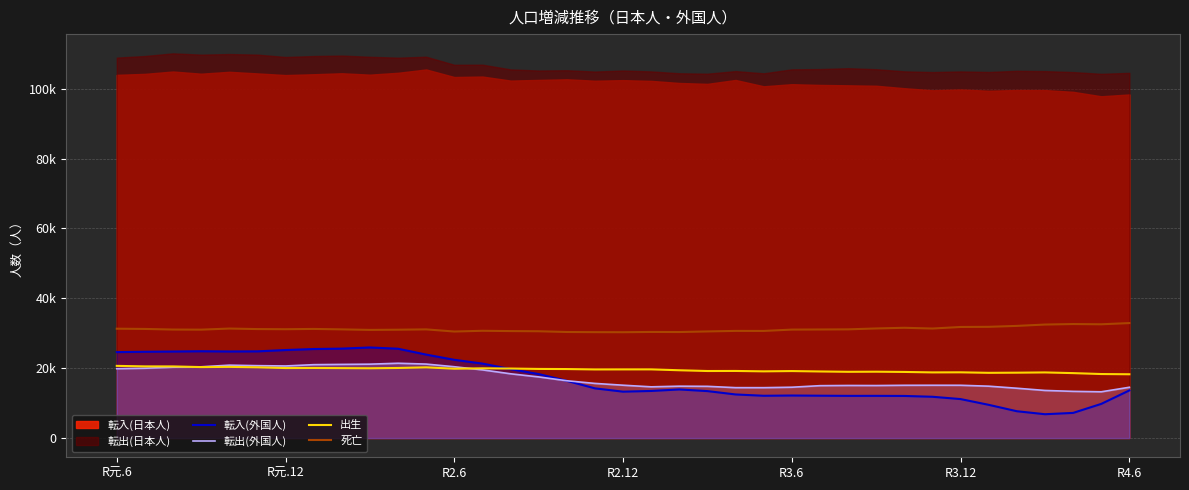

What is the smallest value displayed?

6819